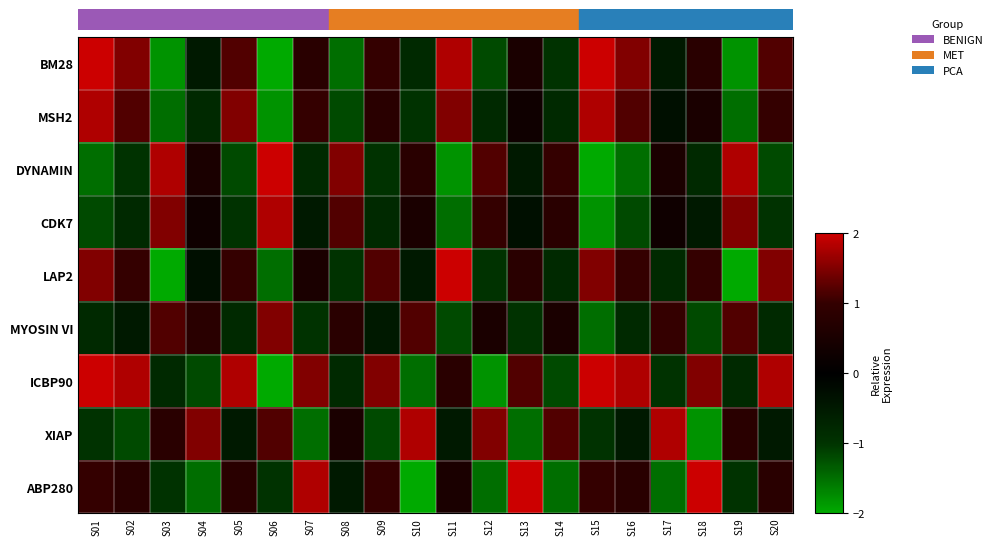

Reading right to left, list all the values displayed in this chart.

BM28: S20=1.2	S19=-1.8	S18=0.8	S17=-0.5	S16=1.5	S15=2.0	S14=-1.0	S13=0.5	S12=-1.2	S11=1.8	S10=-0.8	S09=1.0	S08=-1.5	S07=0.8	S06=-2.0	S05=1.2	S04=-0.5	S03=-1.8	S02=1.5	S01=2.0
MSH2: S20=1.0	S19=-1.5	S18=0.5	S17=-0.3	S16=1.2	S15=1.8	S14=-0.8	S13=0.3	S12=-0.8	S11=1.5	S10=-1.0	S09=0.8	S08=-1.2	S07=1.0	S06=-1.8	S05=1.5	S04=-0.8	S03=-1.5	S02=1.2	S01=1.8
DYNAMIN: S20=-1.2	S19=1.8	S18=-0.8	S17=0.5	S16=-1.5	S15=-2.0	S14=1.0	S13=-0.5	S12=1.2	S11=-1.8	S10=0.8	S09=-1.0	S08=1.5	S07=-0.8	S06=2.0	S05=-1.2	S04=0.5	S03=1.8	S02=-1.0	S01=-1.5
CDK7: S20=-1.0	S19=1.5	S18=-0.5	S17=0.3	S16=-1.2	S15=-1.8	S14=0.8	S13=-0.3	S12=1.0	S11=-1.5	S10=0.5	S09=-0.8	S08=1.2	S07=-0.5	S06=1.8	S05=-1.0	S04=0.3	S03=1.5	S02=-0.8	S01=-1.2
LAP2: S20=1.5	S19=-2.0	S18=1.0	S17=-0.8	S16=1.0	S15=1.5	S14=-0.8	S13=0.8	S12=-1.0	S11=2.0	S10=-0.5	S09=1.2	S08=-1.0	S07=0.5	S06=-1.5	S05=1.0	S04=-0.3	S03=-2.0	S02=1.0	S01=1.5
MYOSIN VI: S20=-0.8	S19=1.2	S18=-1.2	S17=1.0	S16=-0.8	S15=-1.5	S14=0.5	S13=-1.0	S12=0.5	S11=-1.2	S10=1.2	S09=-0.5	S08=0.8	S07=-1.0	S06=1.5	S05=-0.8	S04=0.8	S03=1.2	S02=-0.5	S01=-0.8
ICBP90: S20=1.8	S19=-0.8	S18=1.5	S17=-1.0	S16=1.8	S15=2.0	S14=-1.2	S13=1.2	S12=-1.8	S11=0.8	S10=-1.5	S09=1.5	S08=-0.8	S07=1.5	S06=-2.0	S05=1.8	S04=-1.2	S03=-0.8	S02=1.8	S01=2.0
XIAP: S20=-0.5	S19=0.8	S18=-1.8	S17=1.8	S16=-0.5	S15=-1.0	S14=1.2	S13=-1.5	S12=1.5	S11=-0.5	S10=1.8	S09=-1.2	S08=0.5	S07=-1.5	S06=1.2	S05=-0.5	S04=1.5	S03=0.8	S02=-1.2	S01=-1.0
ABP280: S20=0.8	S19=-1.0	S18=2.0	S17=-1.5	S16=0.8	S15=1.0	S14=-1.5	S13=2.0	S12=-1.5	S11=0.5	S10=-2.0	S09=1.0	S08=-0.5	S07=1.8	S06=-1.0	S05=0.8	S04=-1.5	S03=-1.0	S02=0.8	S01=1.0